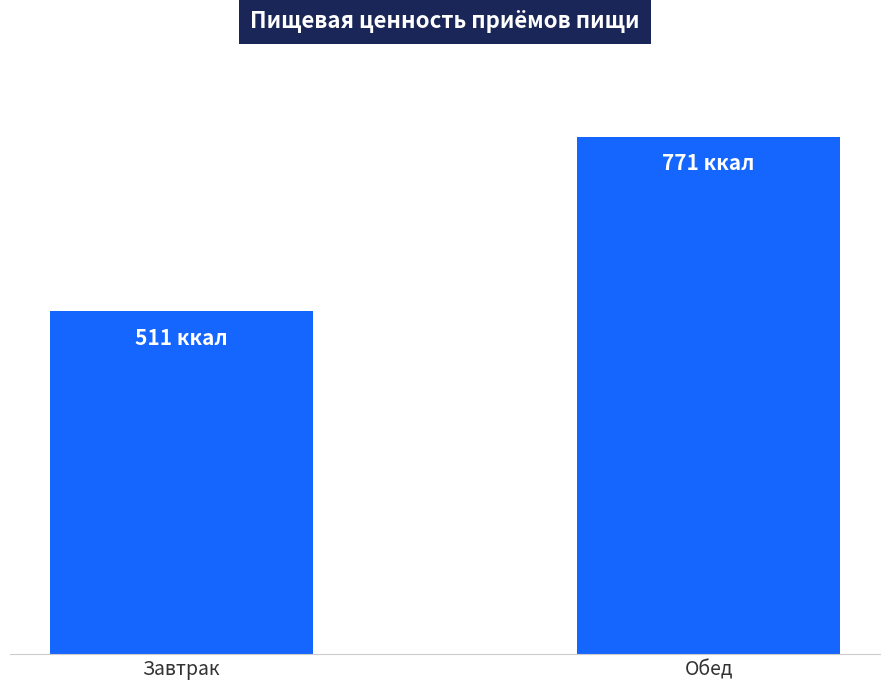

What is the sum of the values at Обед and Завтрак?

1282.4